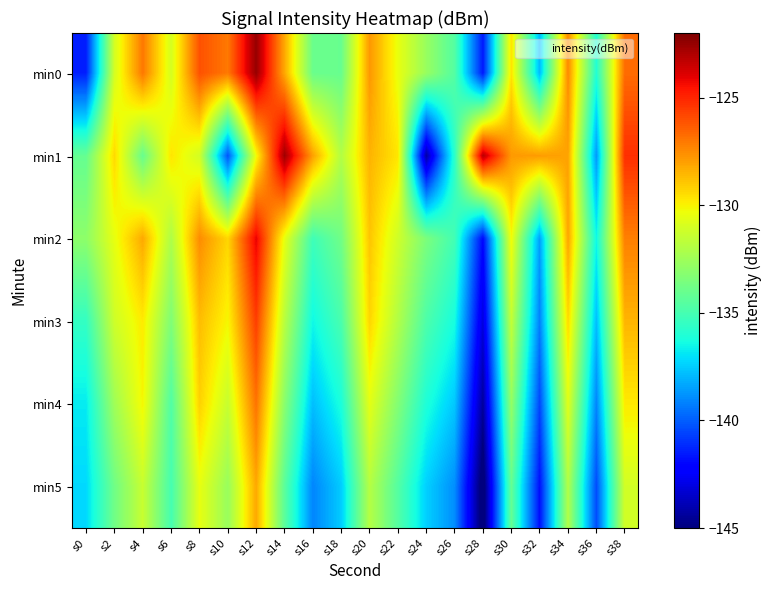

What is the maximum value shown in the chart?

-122.5